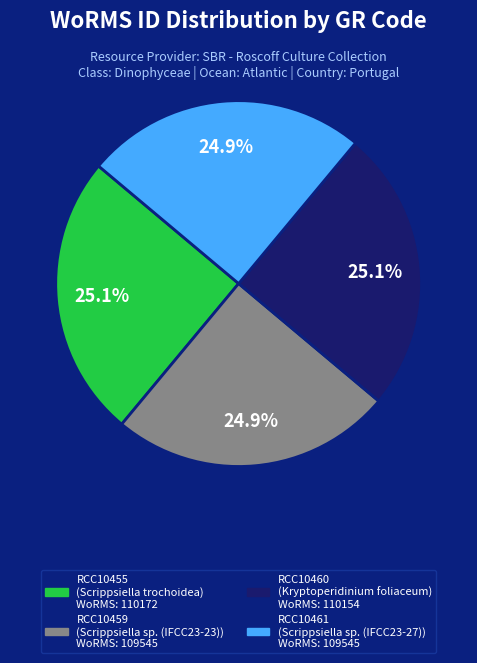

How much of the chart is everything except RCC10460?

74.9%